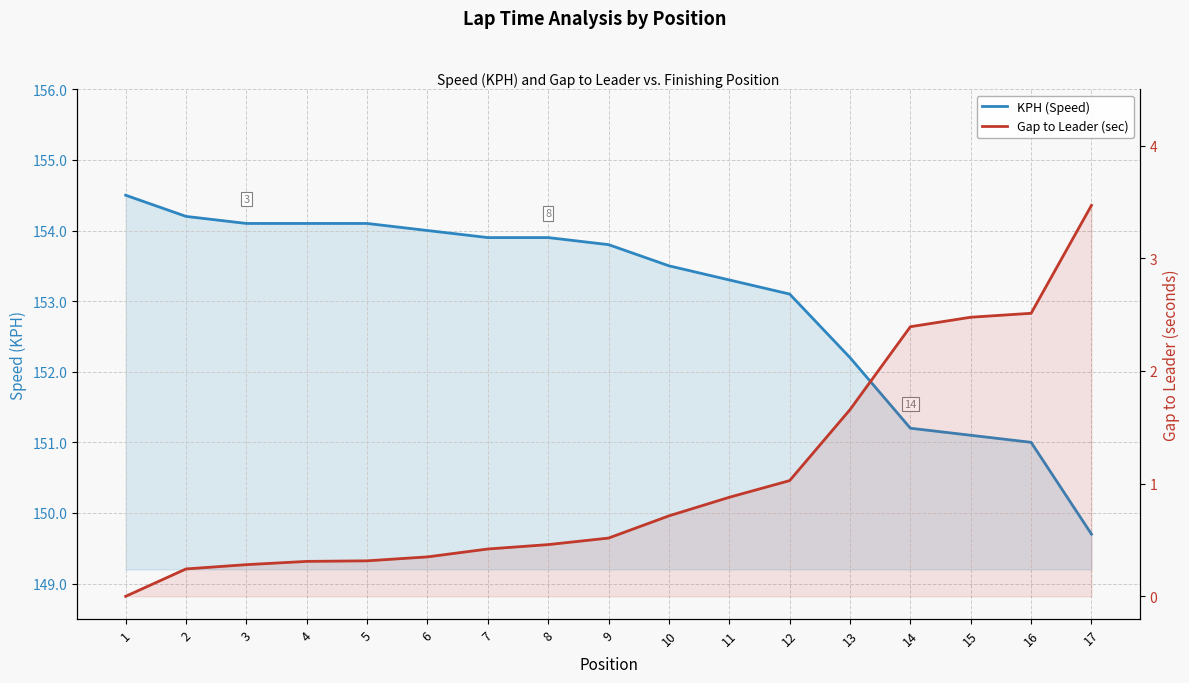

Which category has the lowest value in the KPH (Speed) series?

17